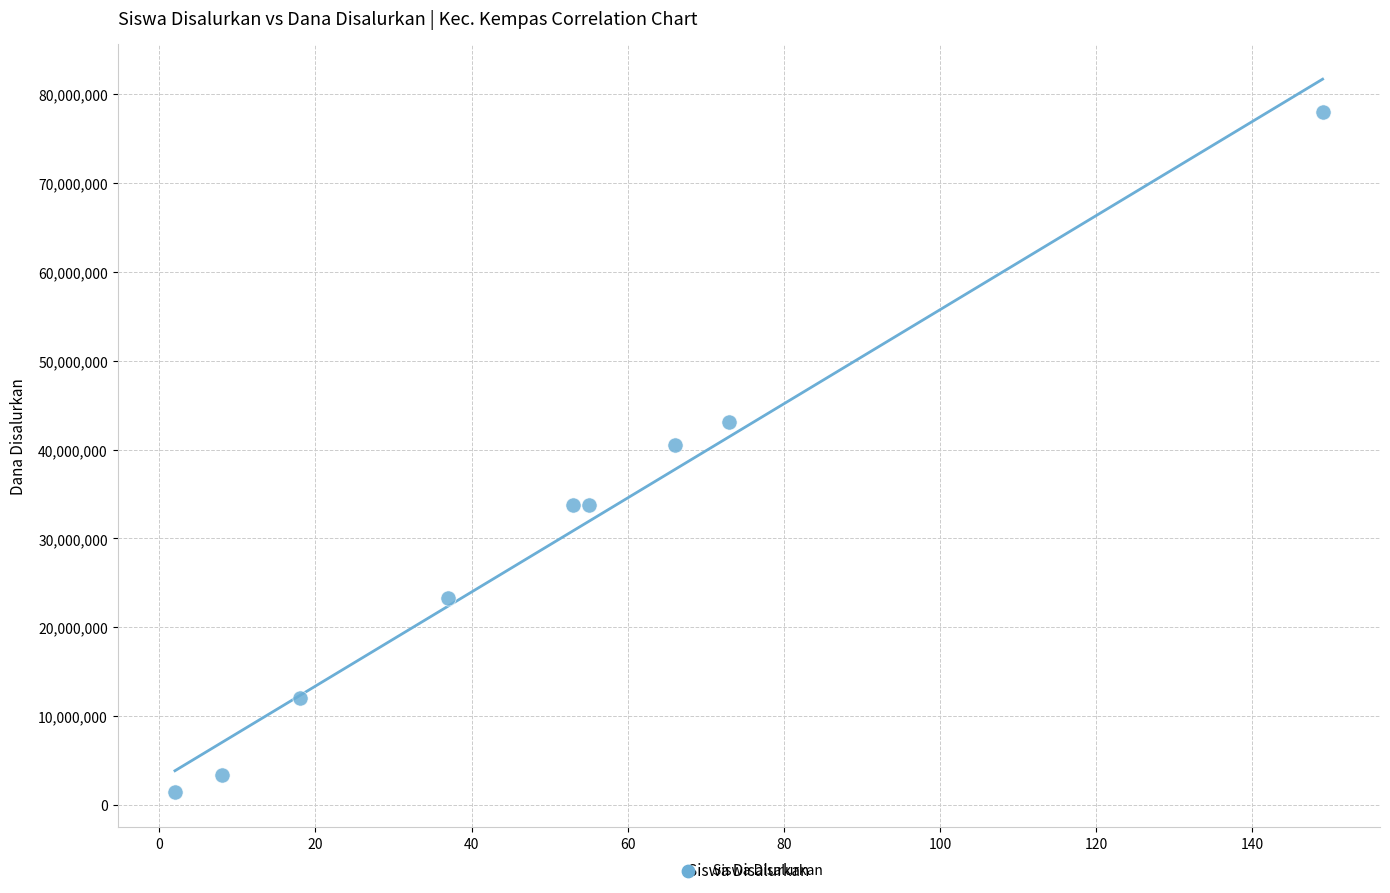

What is the range of X values (max minus min)?

147